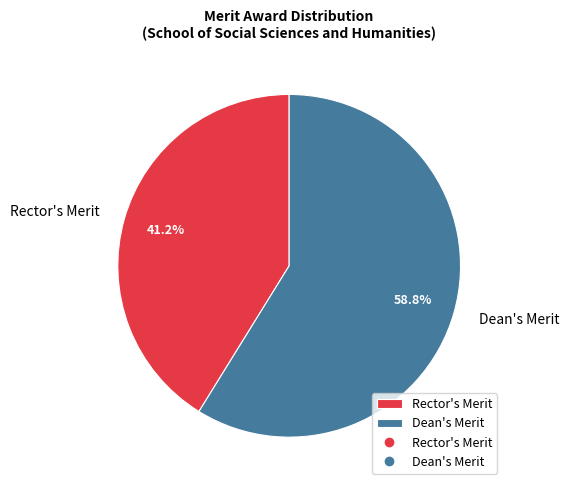

What portion of the pie excludes Rector's Merit?

58.8%